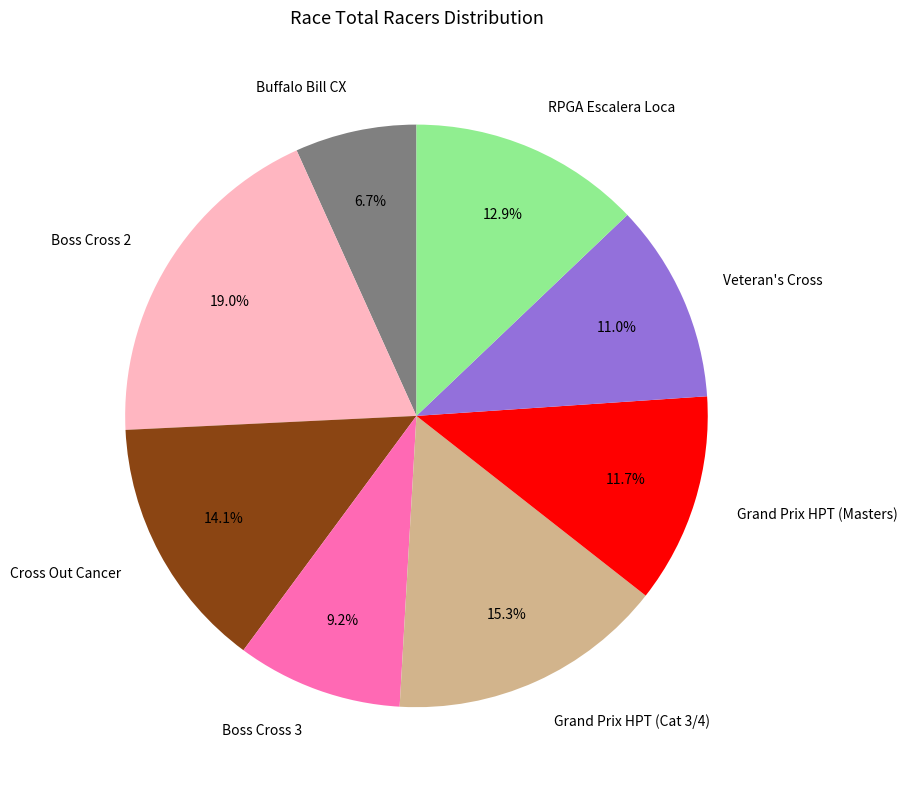

True or false: Boss Cross 2 accounts for 19% of the total.

True